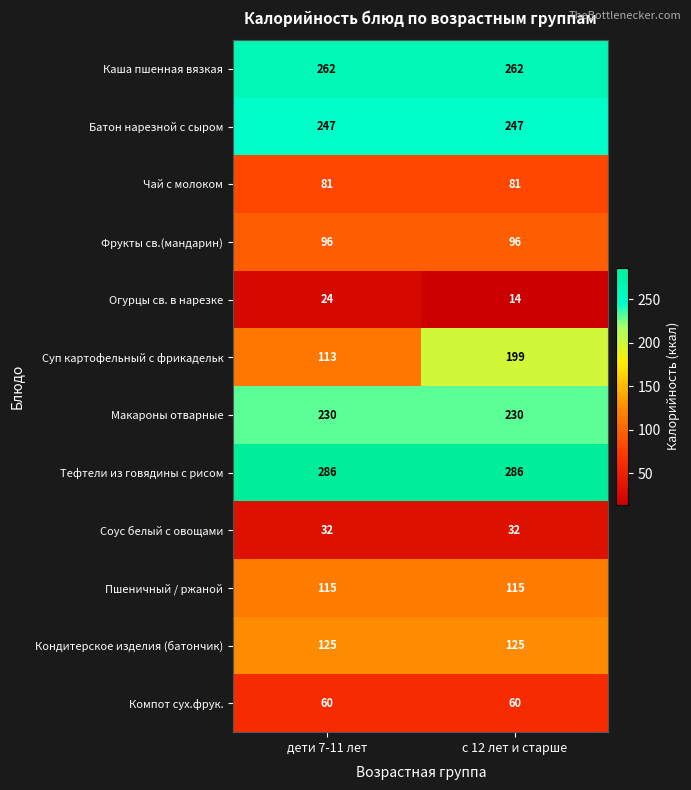

What is the sum of all Чай с молоком values?

162